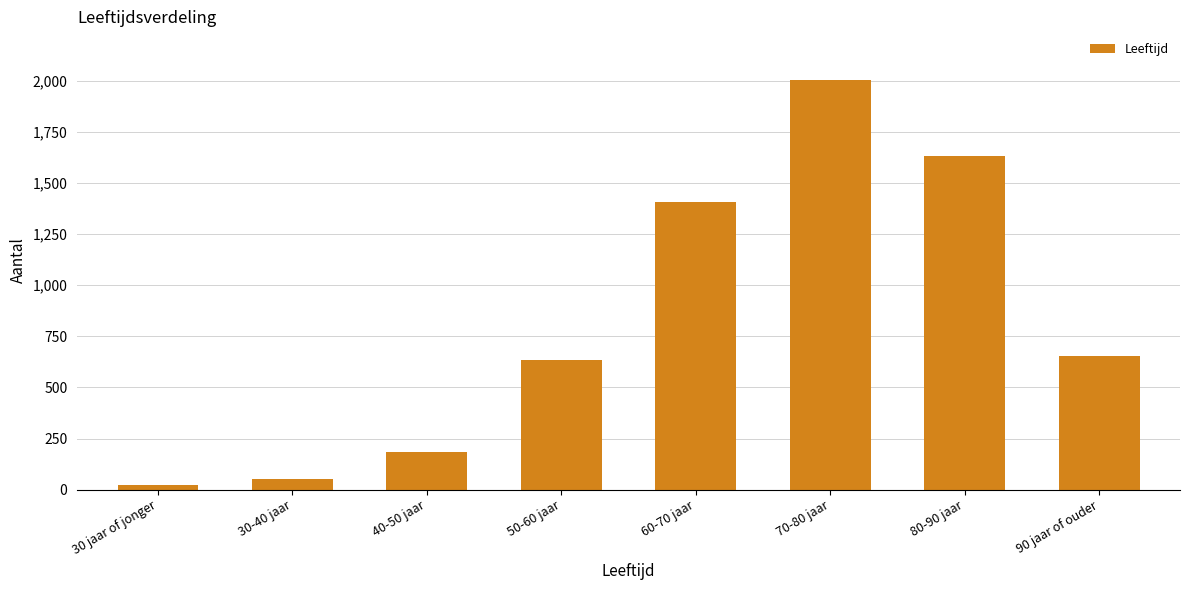

What is the ratio of the value at 30-40 jaar to the value at 90 jaar of ouder?

0.1